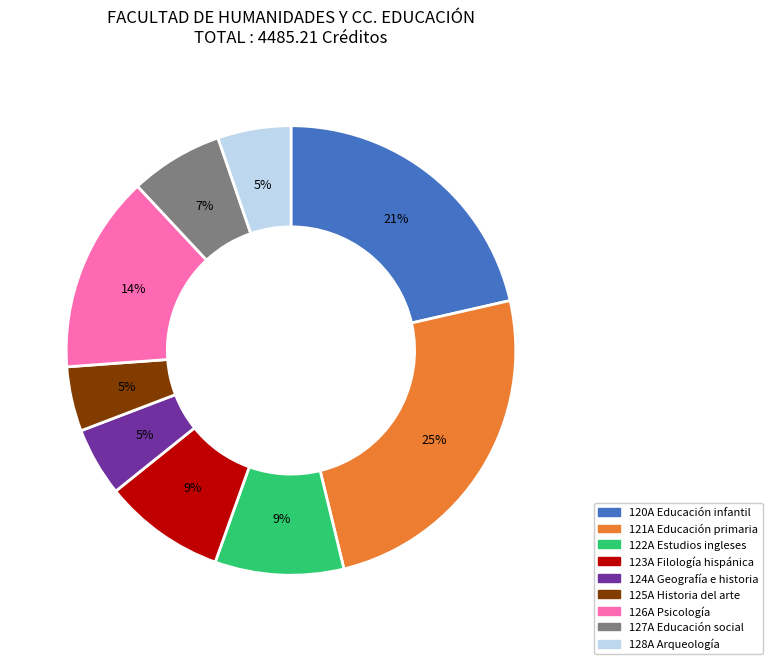

How many slices are in this pie chart?

9